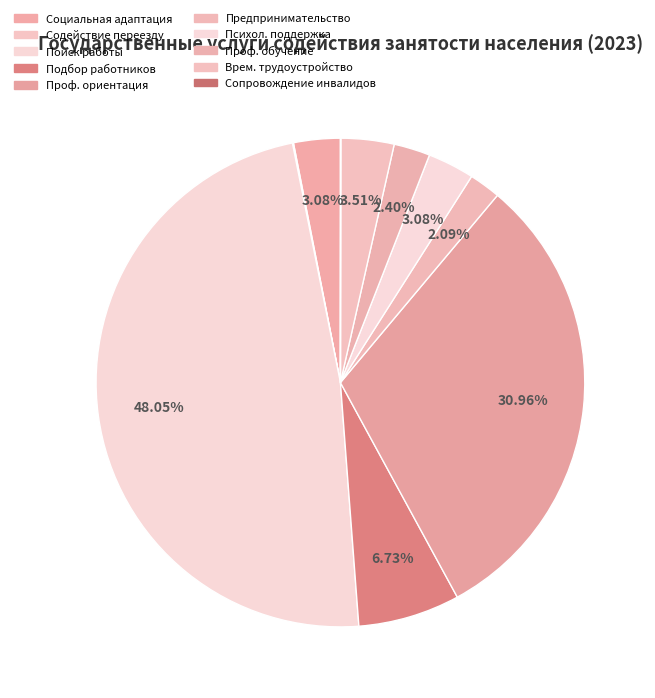

Is there a majority slice in this chart?

No